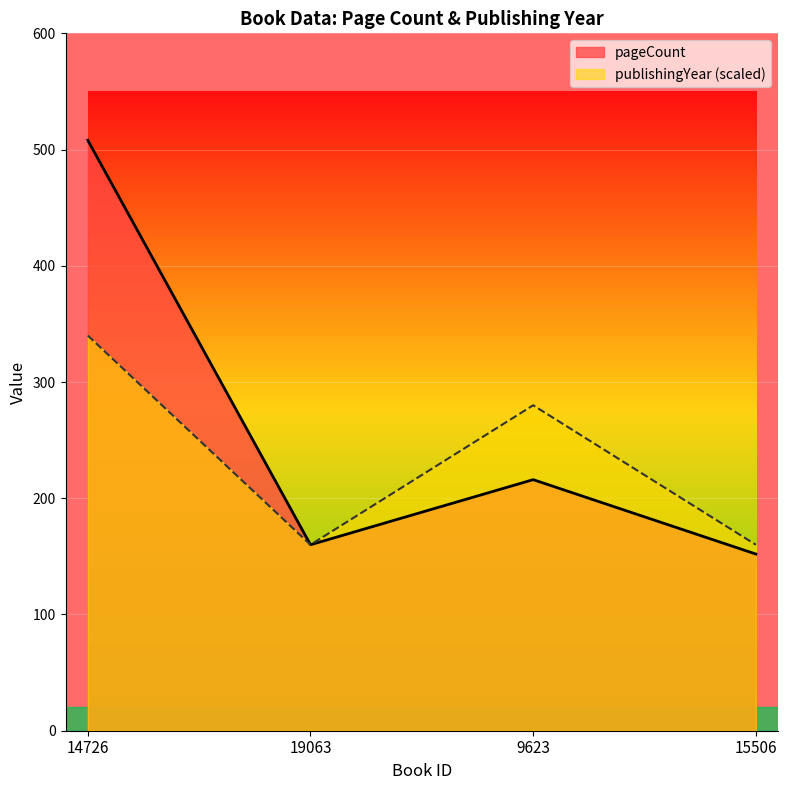

Count the number of data series in this chart.

2